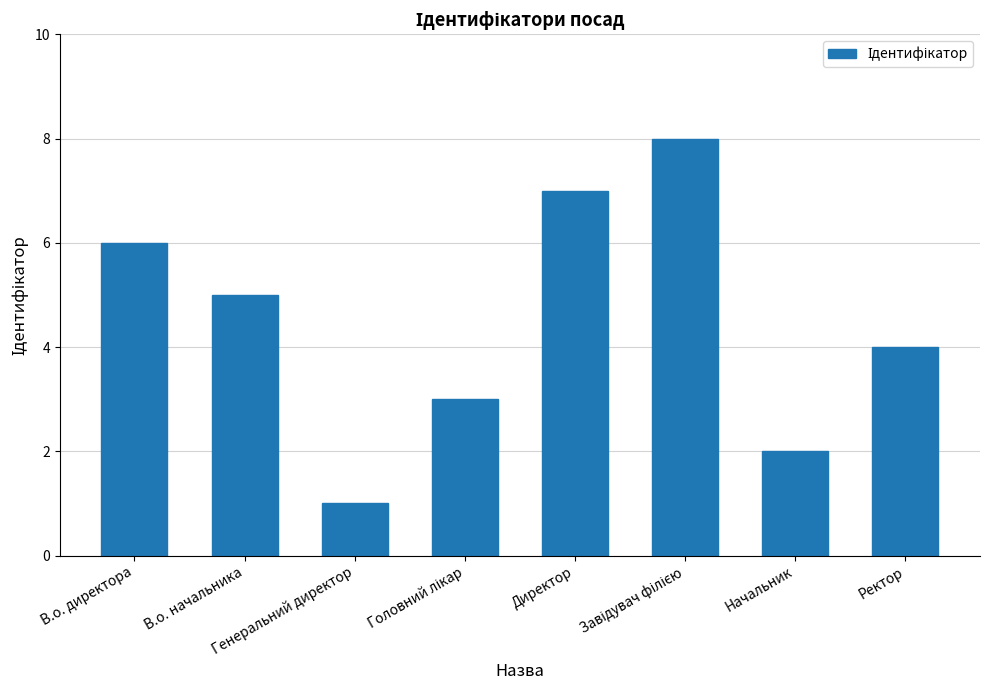

What is the difference between the second highest and minimum values?

6